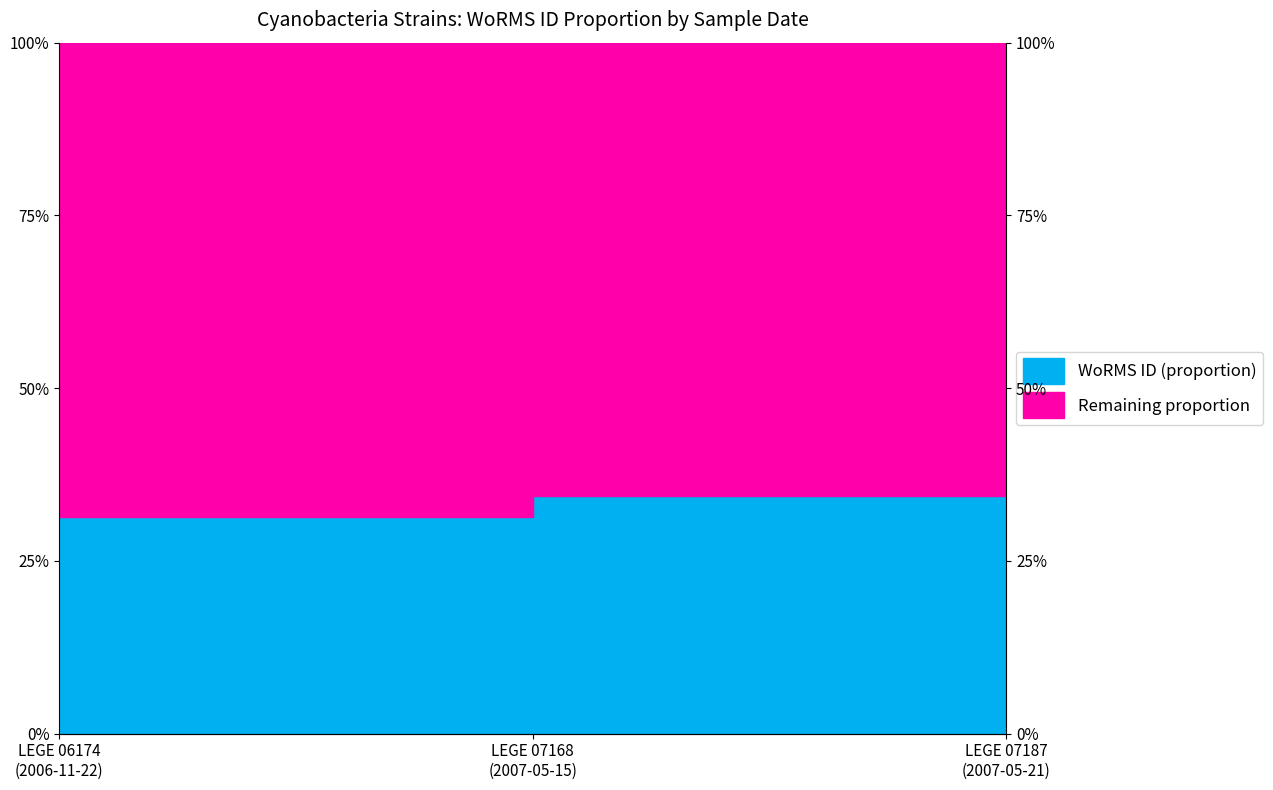

What position from the right is LEGE 06174
(2006-11-22)?

3